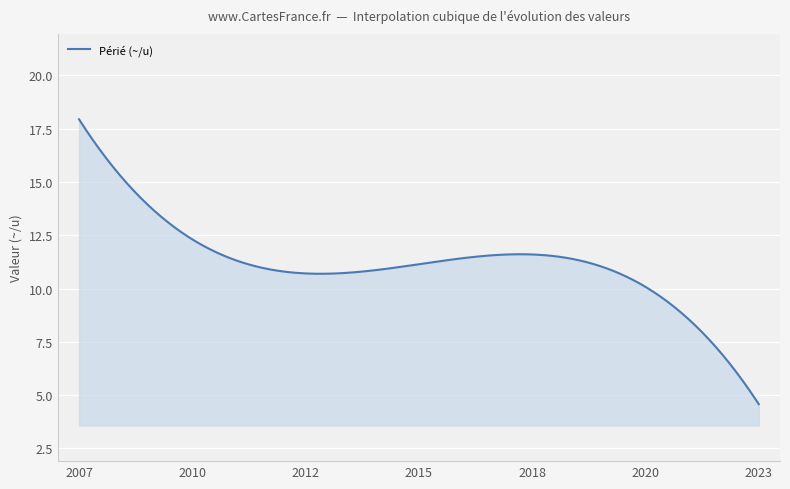

How many lines are shown in the chart?

1